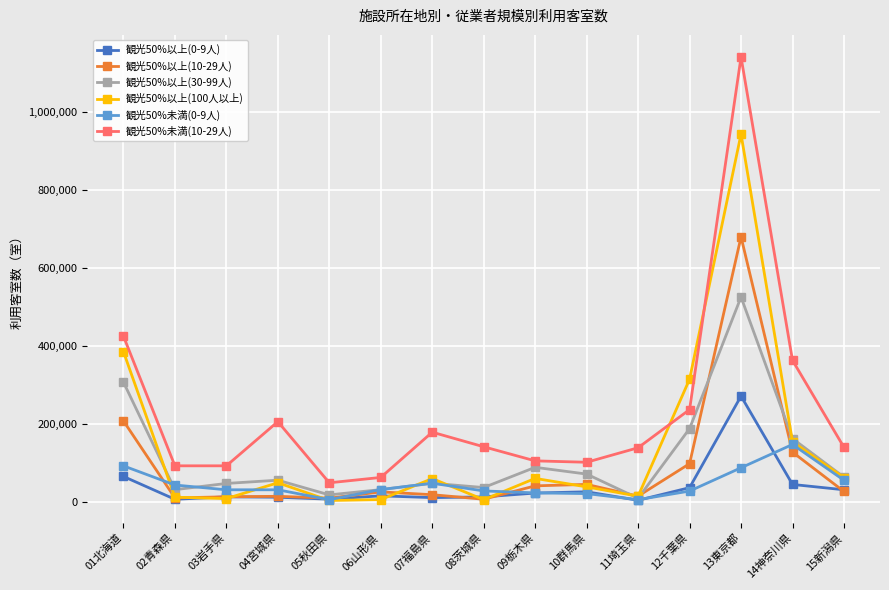

What is the total value across all series at 05秋田県?

87660